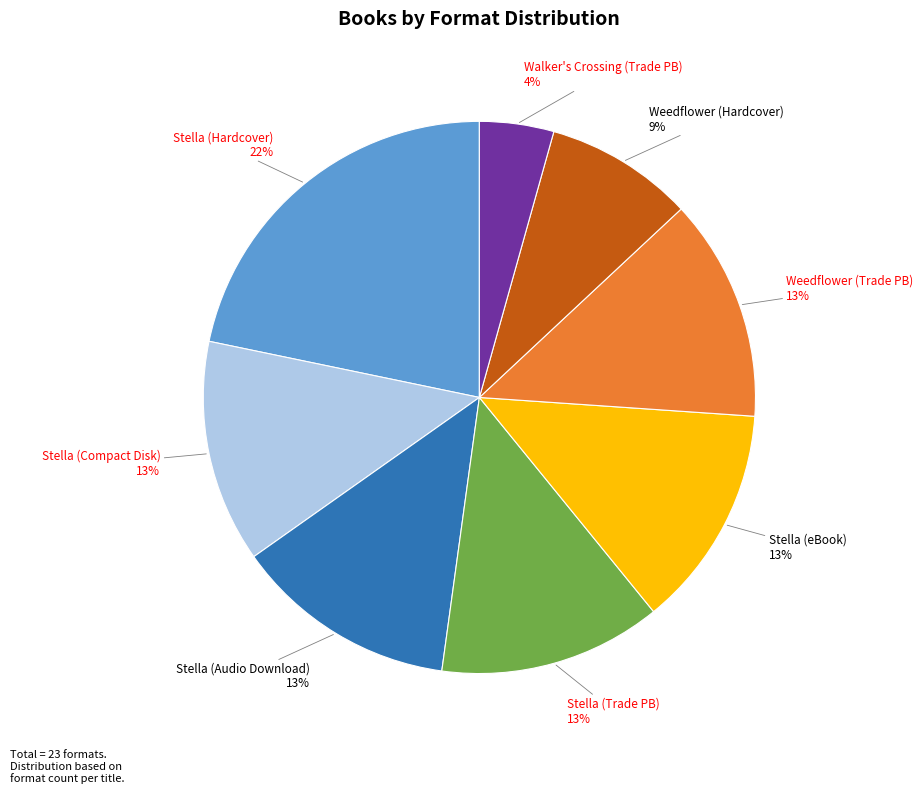

To the nearest percent, what is the average slice percentage?

12%